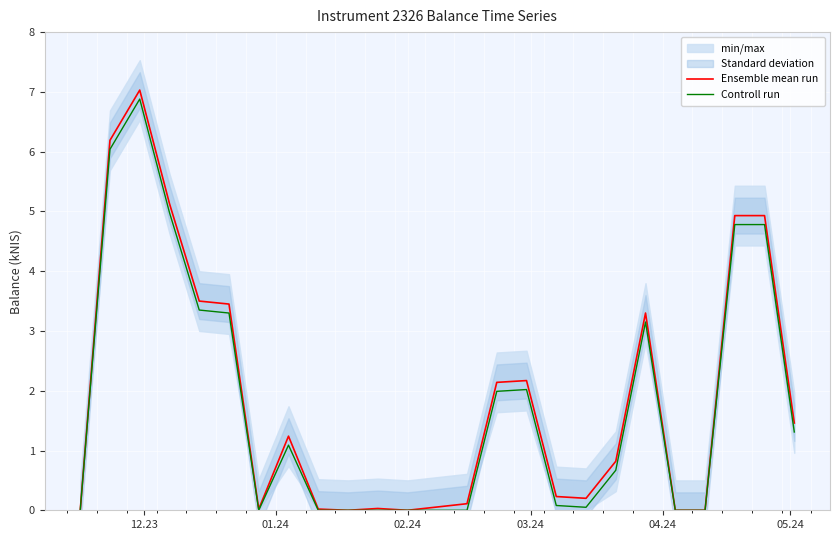

Reading right to left, extract all data points from this chart.

Ensemble mean run: 1.5	4.9	4.9	0.0	0.0	3.3	0.8	0.2	0.2	2.2	2.1	0.1	0.0	0.0	0.0	0.0	1.2	0.0	3.5	3.5	5.1	7.0	6.2	0.0
Controll run: 1.3	4.8	4.8	0.0	0.0	3.1	0.7	0.1	0.1	2.0	2.0	0.0	0.0	0.0	0.0	0.0	1.1	0.0	3.3	3.4	5.0	6.9	6.0	0.0